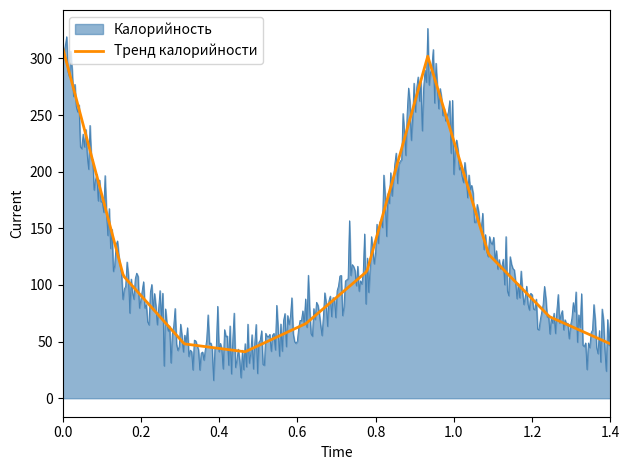

List the series in order of their peak value, highest first.

Калорийность, Тренд калорийности